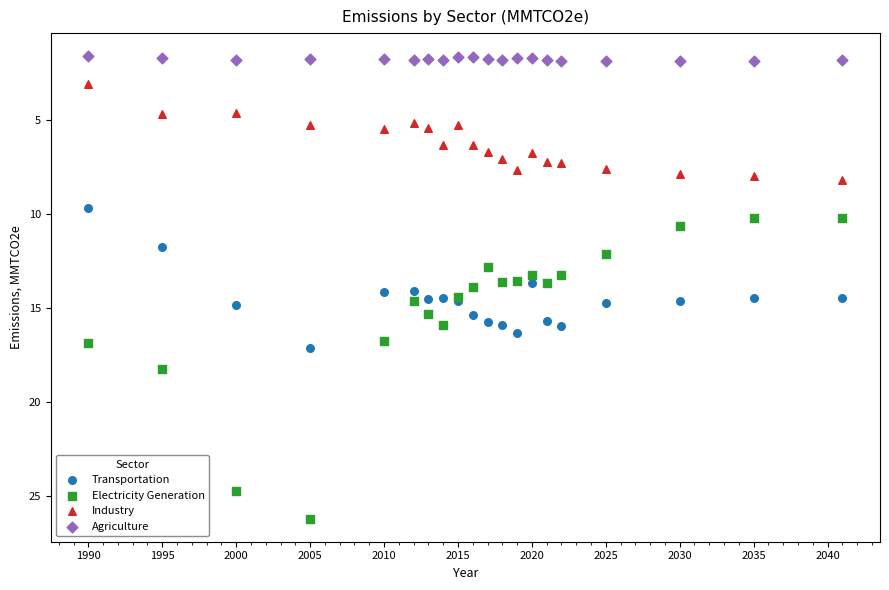

Which series reaches the maximum Y coordinate?

Electricity Generation